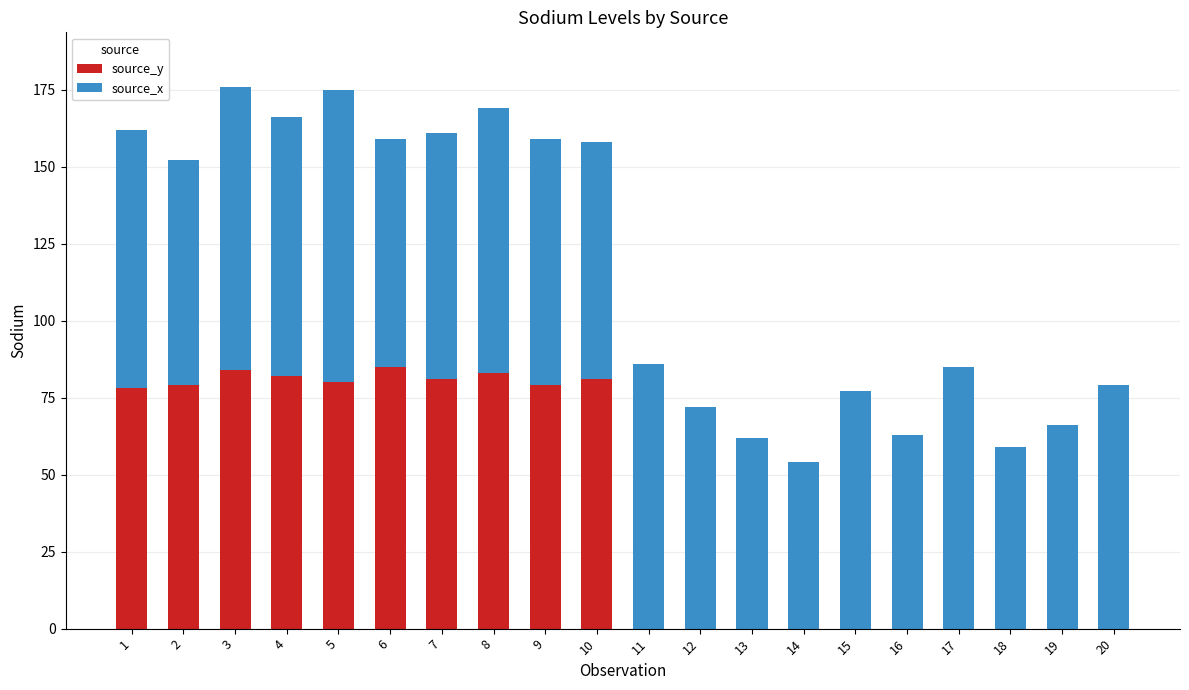

What is the highest value of the source_y series?

85